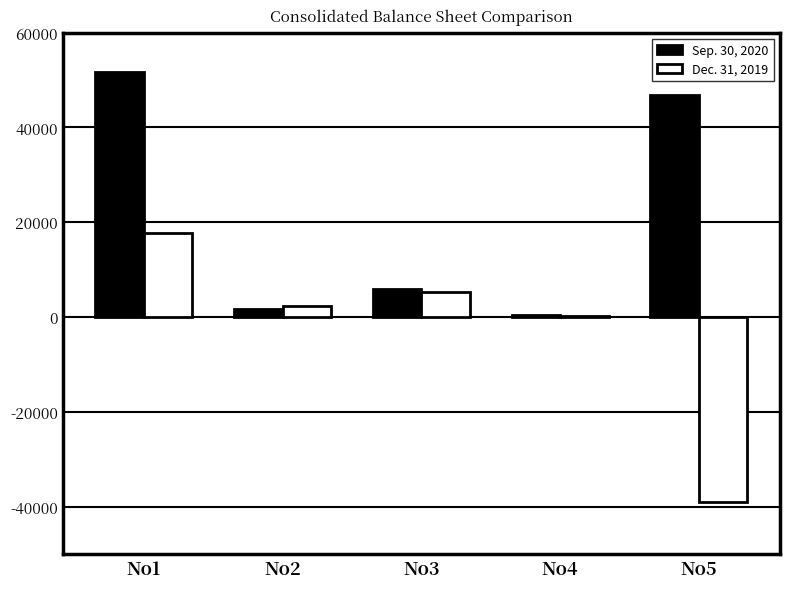

Reading left to right, transcribe all the data shown in this chart.

Sep. 30, 2020: No1=51751	No2=1642	No3=5999	No4=462	No5=46932
Dec. 31, 2019: No1=17694	No2=2360	No3=5302	No4=299	No5=-38920